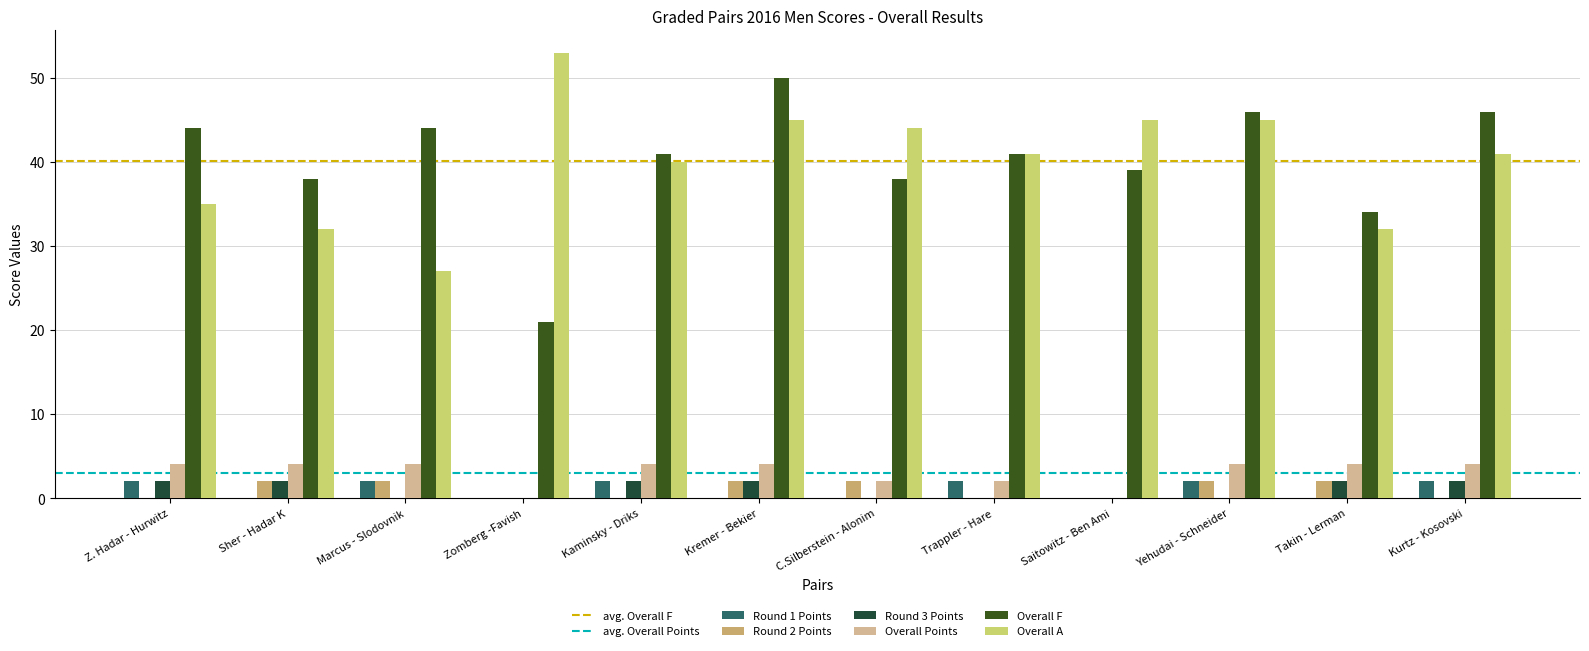

How many categories are shown in the chart?

12